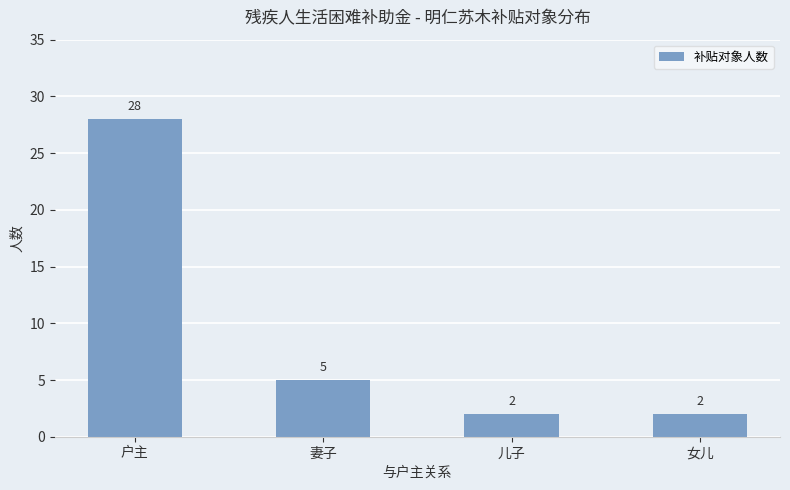

What is the greatest value displayed?

28